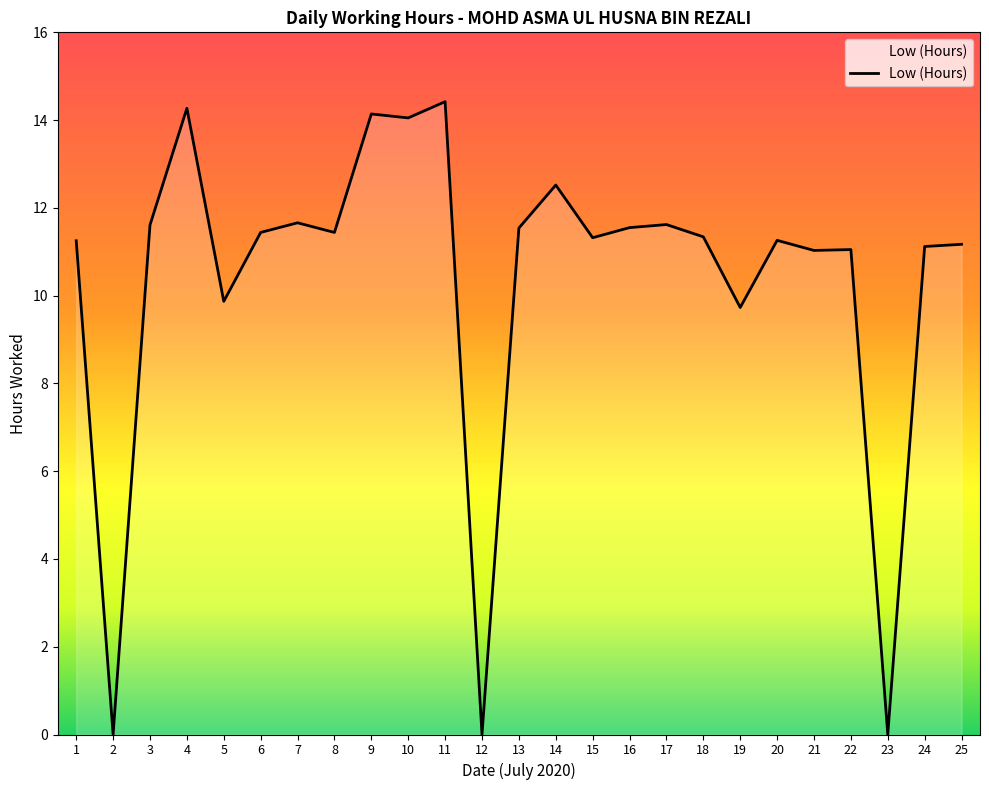

Reading left to right, list all the values displayed in this chart.

1=11.2	2=0.0	3=11.6	4=14.3	5=9.9	6=11.4	7=11.7	8=11.4	9=14.1	10=14.1	11=14.4	12=0.0	13=11.5	14=12.5	15=11.3	16=11.6	17=11.6	18=11.3	19=9.7	20=11.3	21=11.0	22=11.1	23=0.0	24=11.1	25=11.2